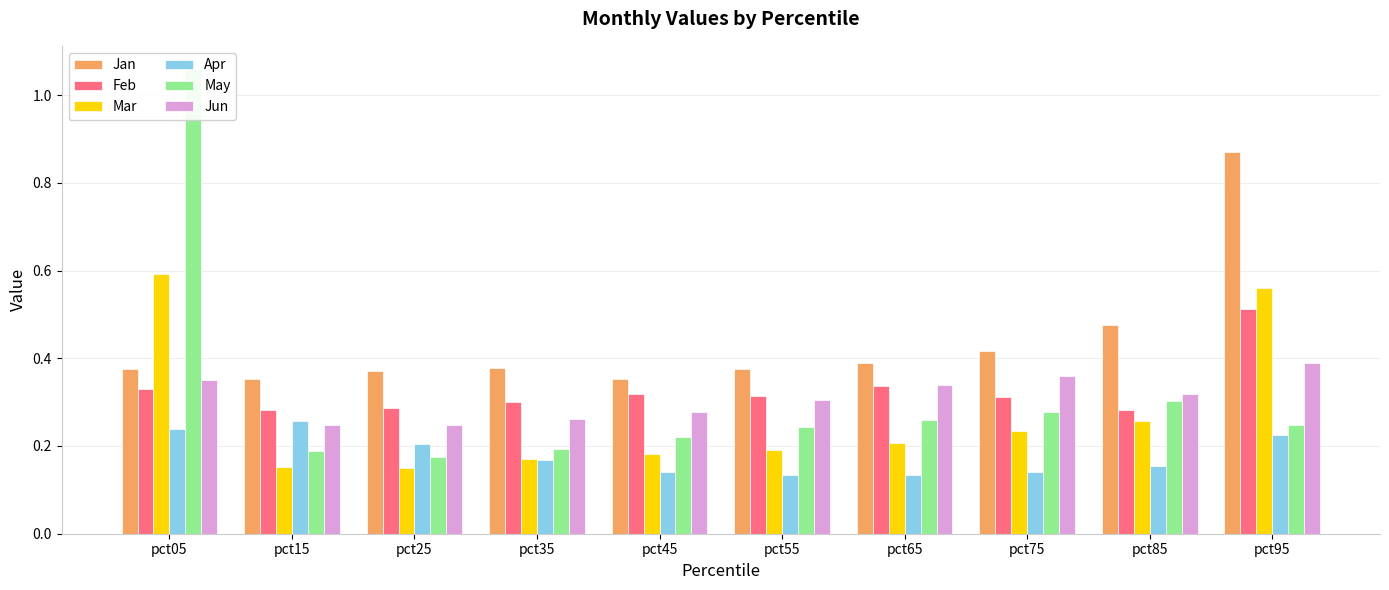

Reading left to right, what are all the values shown in this chart?

Jan: 0.4	0.4	0.4	0.4	0.4	0.4	0.4	0.4	0.5	0.9
Feb: 0.3	0.3	0.3	0.3	0.3	0.3	0.3	0.3	0.3	0.5
Mar: 0.6	0.2	0.1	0.2	0.2	0.2	0.2	0.2	0.3	0.6
Apr: 0.2	0.3	0.2	0.2	0.1	0.1	0.1	0.1	0.2	0.2
May: 1.1	0.2	0.2	0.2	0.2	0.2	0.3	0.3	0.3	0.2
Jun: 0.3	0.2	0.2	0.3	0.3	0.3	0.3	0.4	0.3	0.4